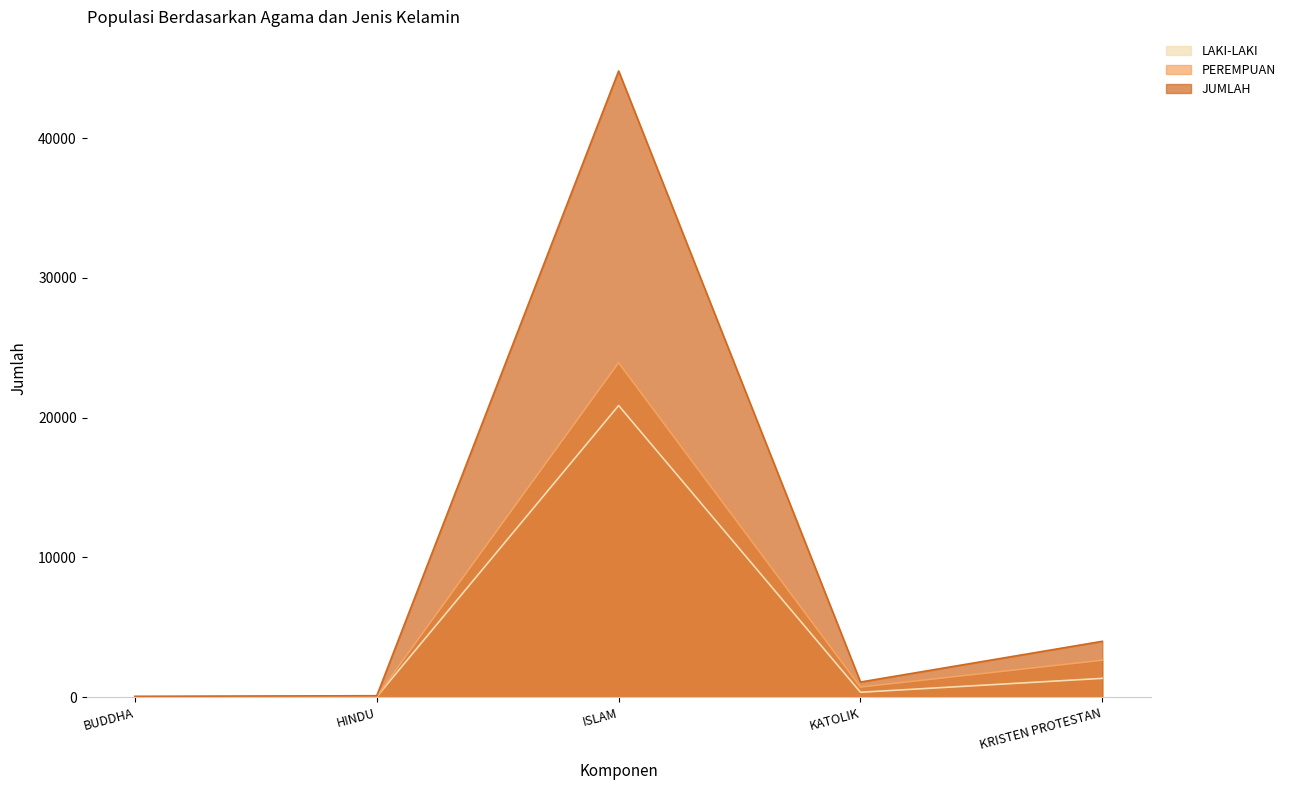

Rank the categories by LAKI-LAKI value from highest to lowest.

ISLAM, KRISTEN PROTESTAN, KATOLIK, HINDU, BUDDHA